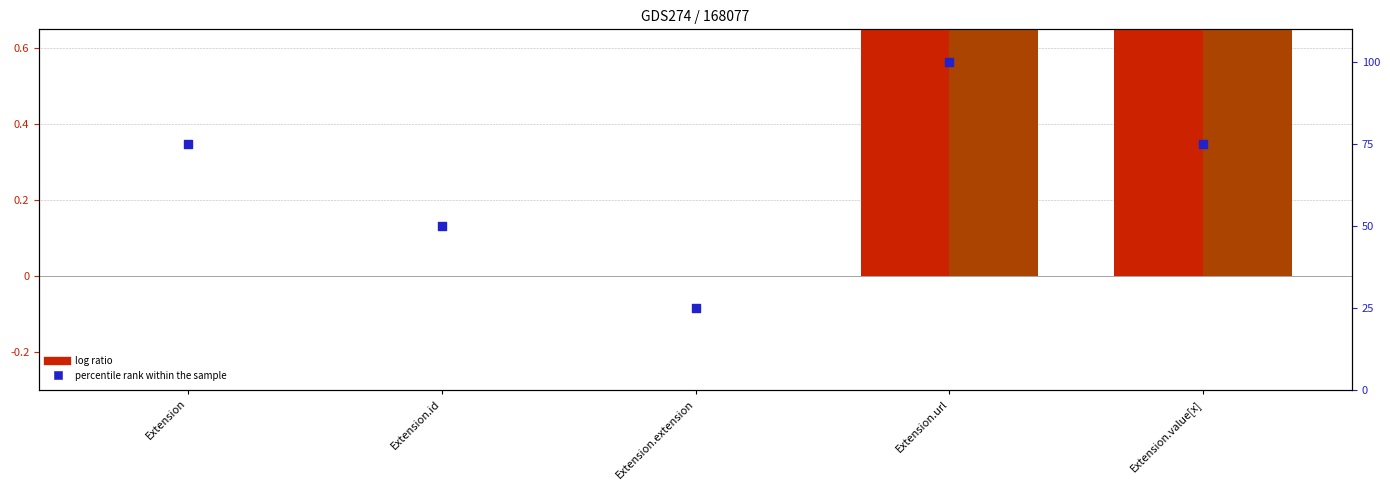

At which category is the sum across all series the highest?

Extension.url